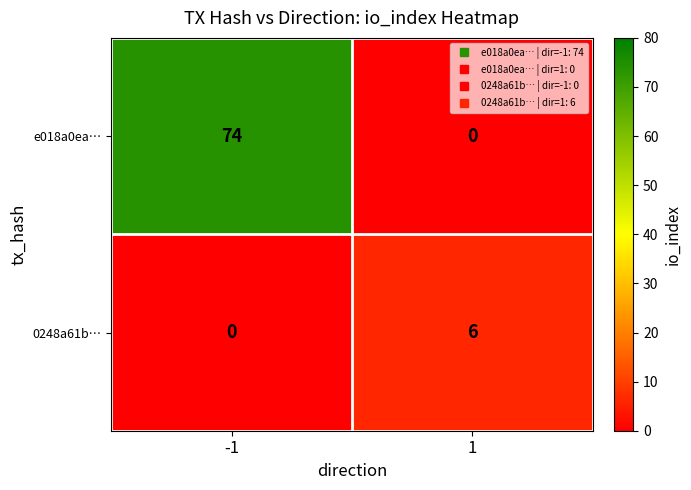

What value does the e018a0ea… series have at -1, to the nearest 10?

70